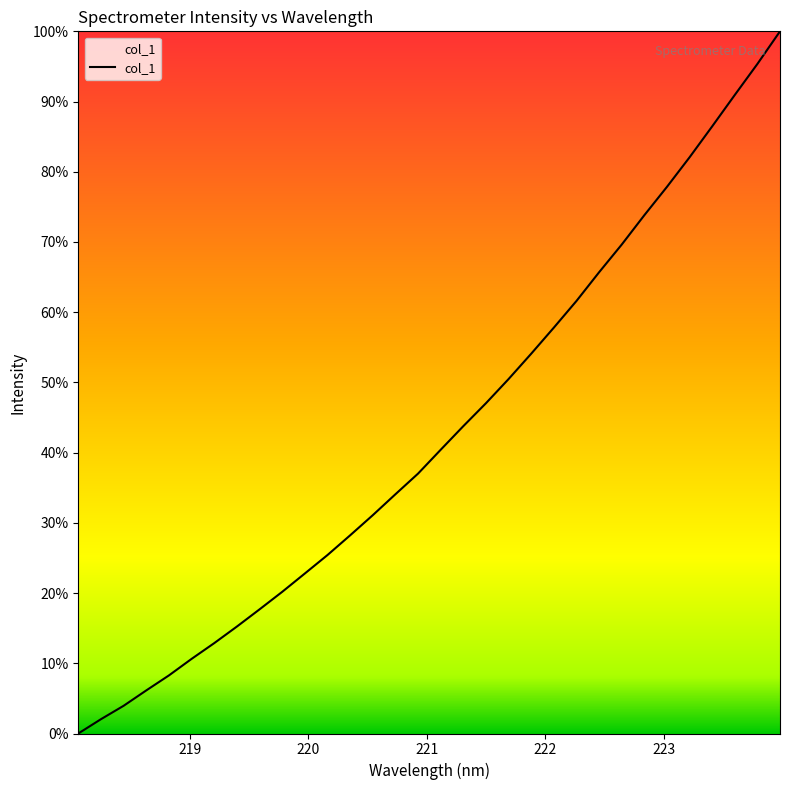

Does the chart have visible grid lines?

No